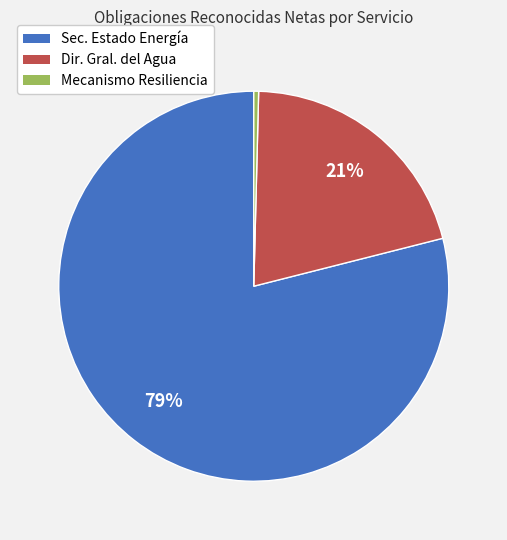

To the nearest percent, what is the average slice percentage?

33%